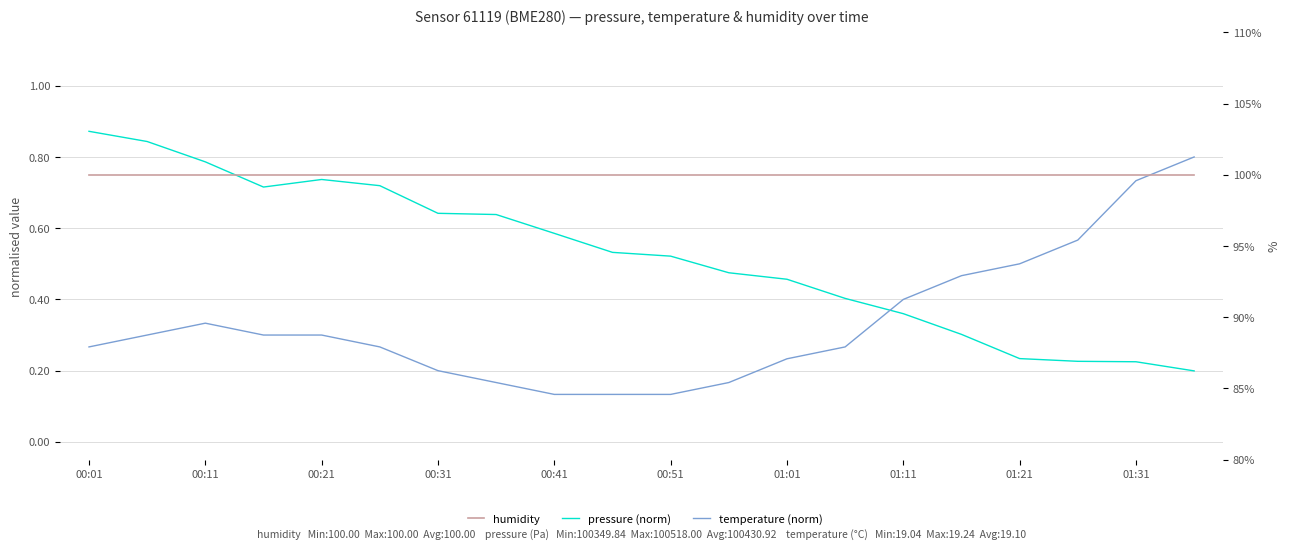

How many categories are shown in the chart?

20